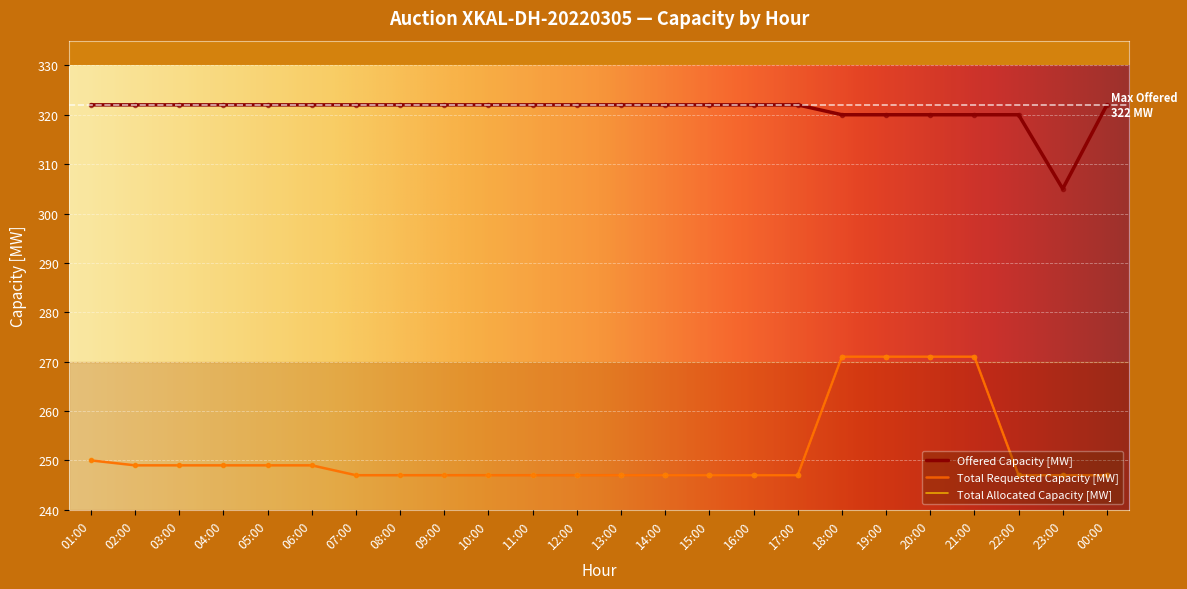

What is the smallest value displayed?

247